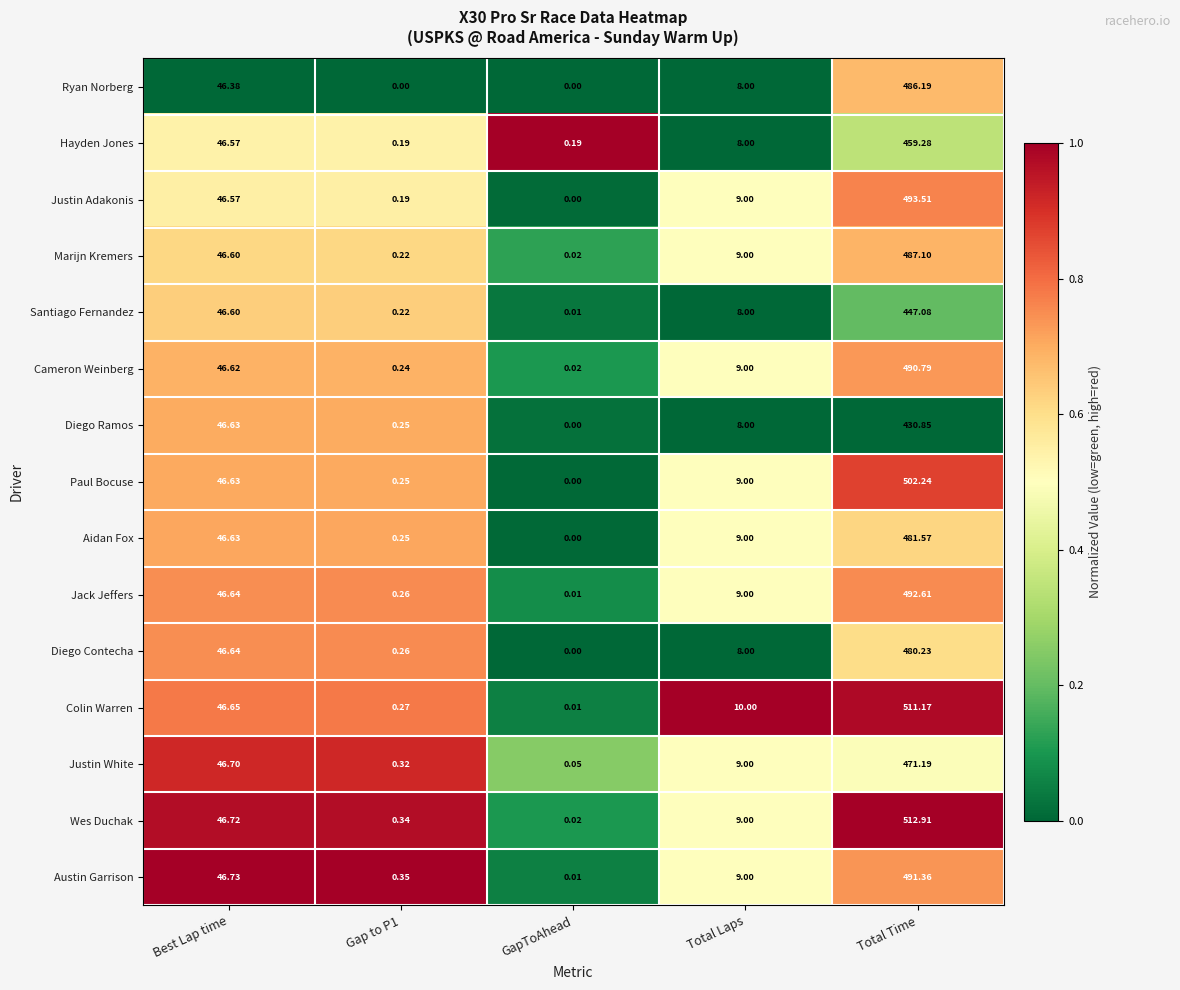

Between Gap to P1 and Total Laps, which series saw the biggest shift?

Colin Warren